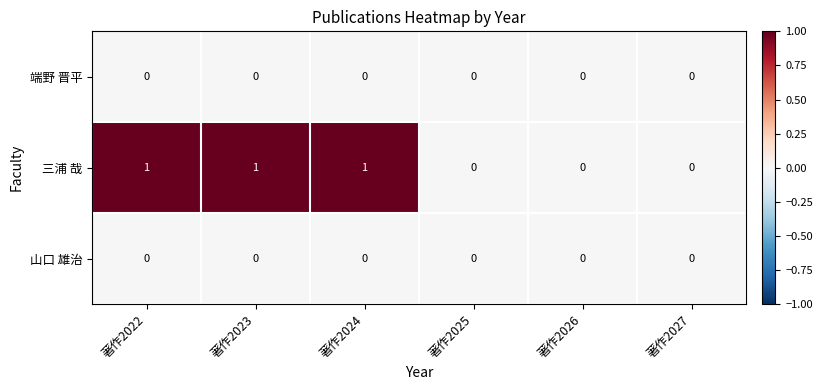

How many data points does each series have?

6